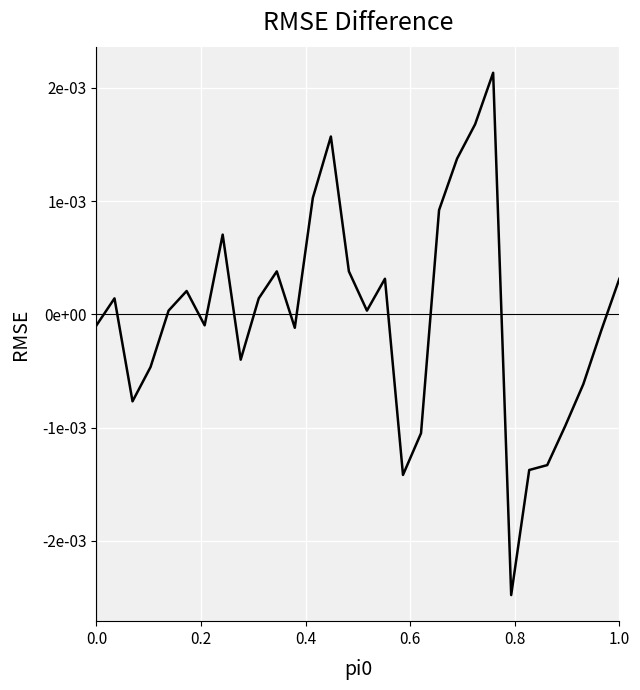

How many points are higher than both their immediate neighbors (excluding endpoints)?

7